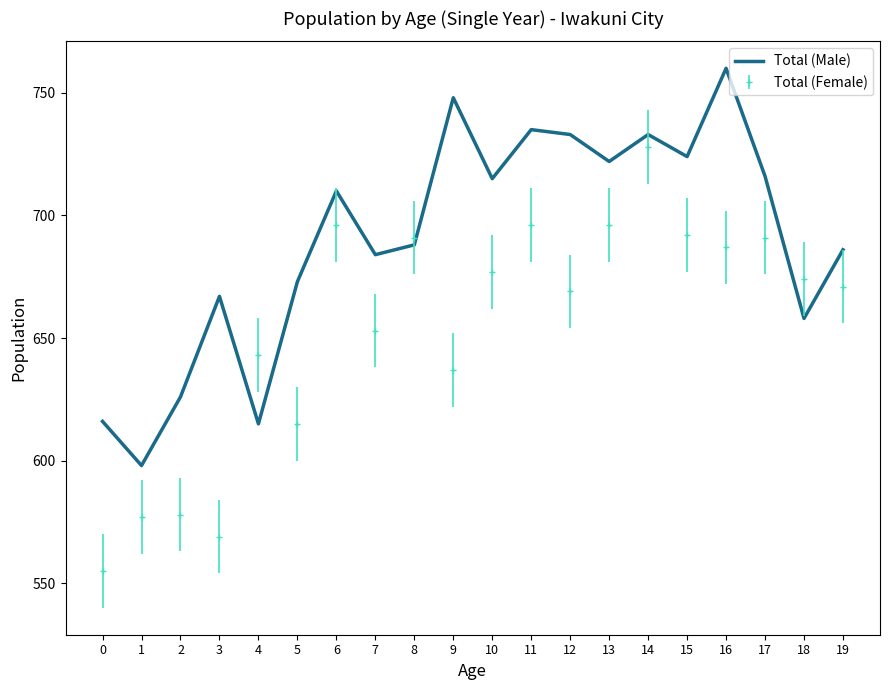

What is the spread (max minus min) of values at 4?

28